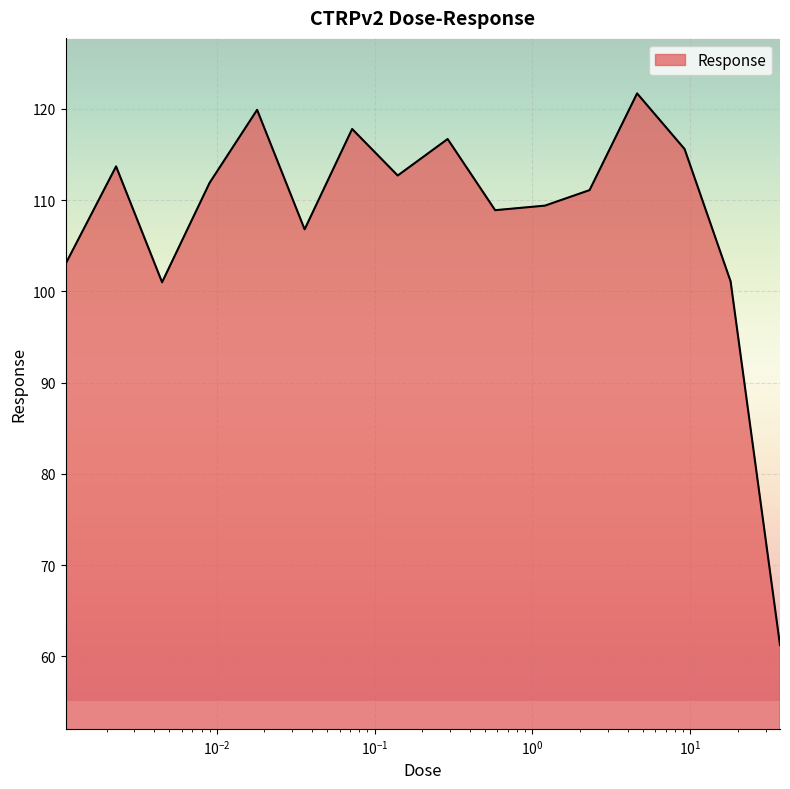

What is the smallest value displayed?

61.2